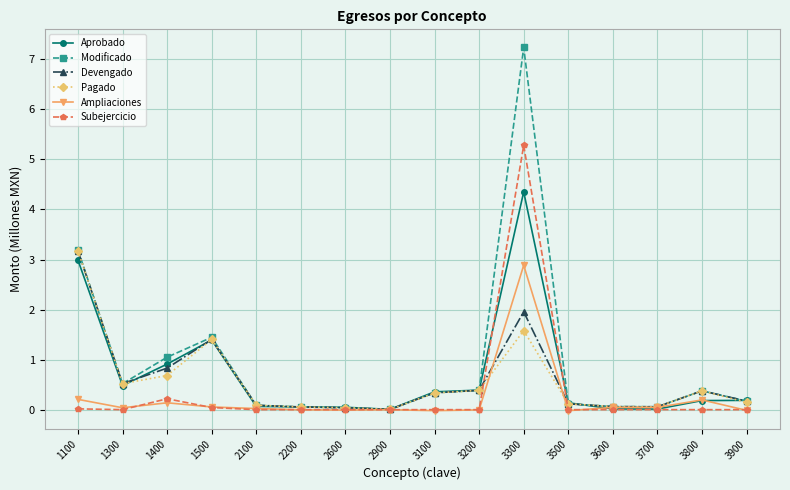

How many data points does each series have?

16